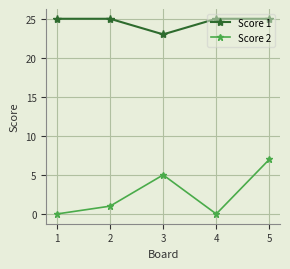

True or false: Score 1 and Score 2 cross at least once.

False